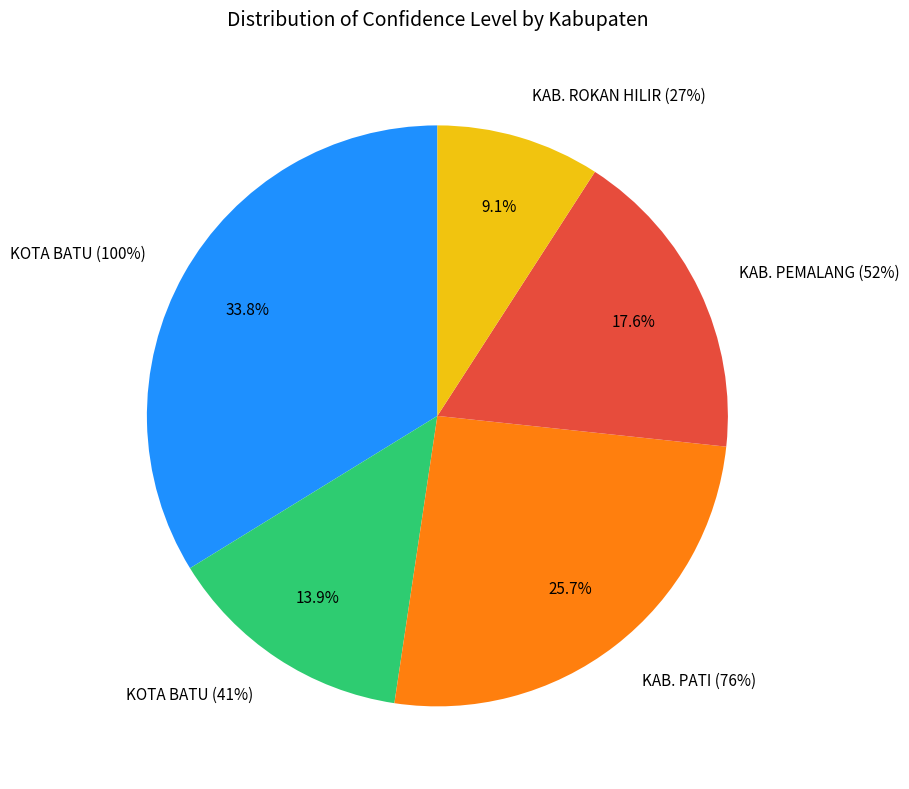

To the nearest percent, what portion does KAB. PEMALANG (52%) represent?

18%